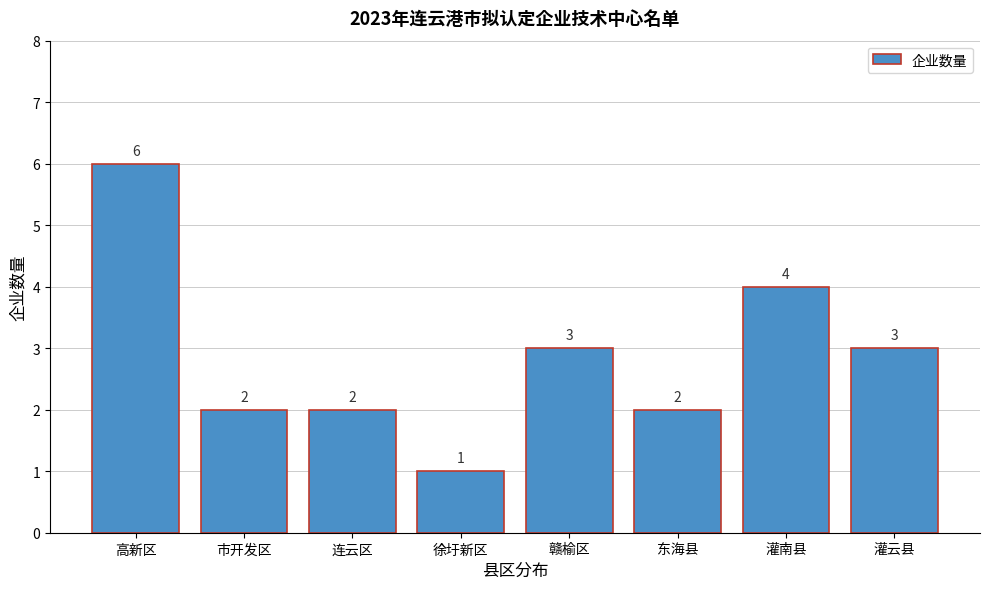

Reading left to right, list all the values displayed in this chart.

高新区=6	市开发区=2	连云区=2	徐圩新区=1	赣榆区=3	东海县=2	灌南县=4	灌云县=3